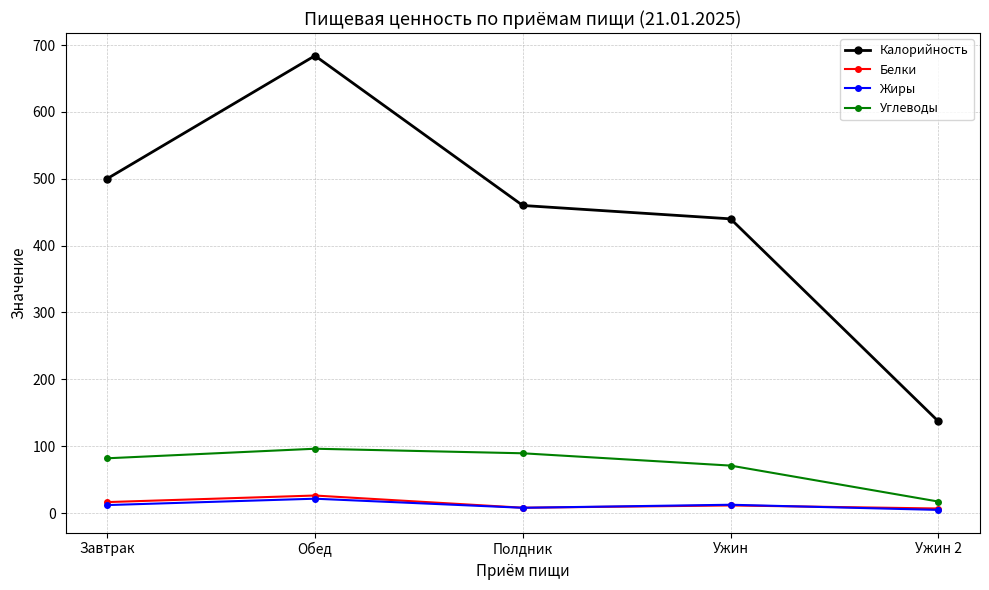

At which label does Калорийность first exceed 460?

Завтрак